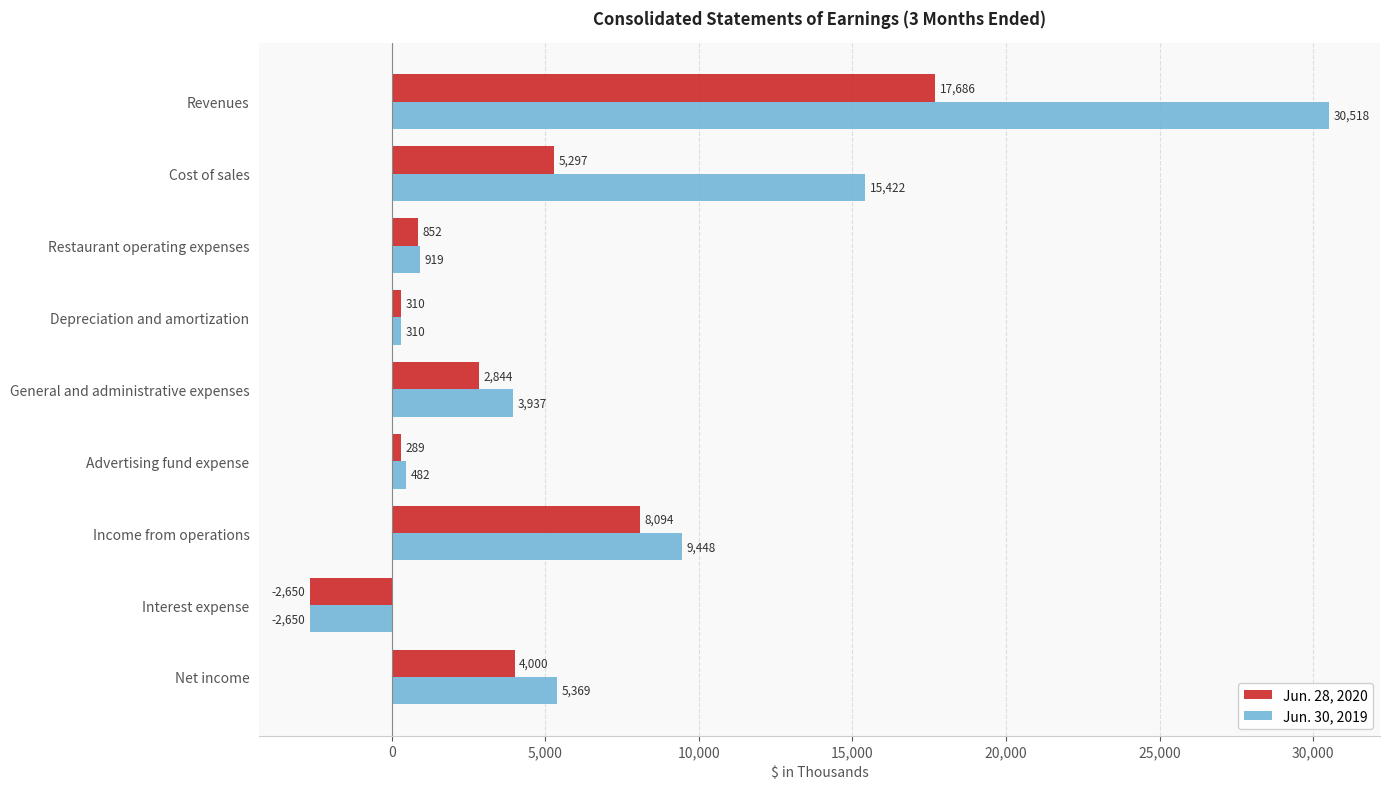

What is the total value across all series at Interest expense?

-5300